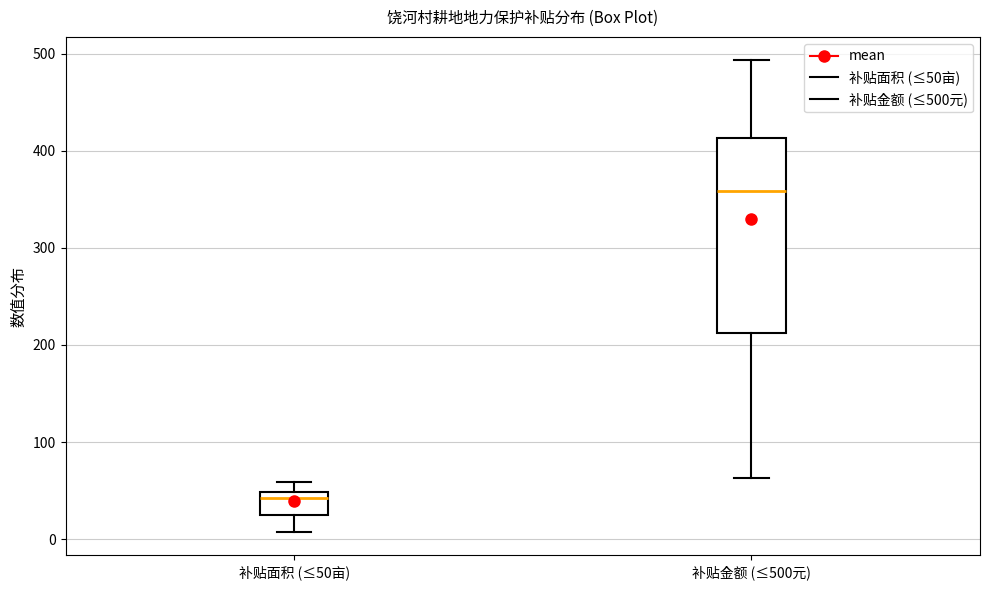

Reading left to right, transcribe this box plot: for each box, give where its median line is, the range the box spans, and where its two whiskers end, as read against the y-axis. The values are not printed on the chart, so give them approximately, as read against the axis.

补贴面积 (≤50亩): median 40, box 30 to 50, whiskers 10 to 60
补贴金额 (≤500元): median 360, box 210 to 410, whiskers 60 to 490